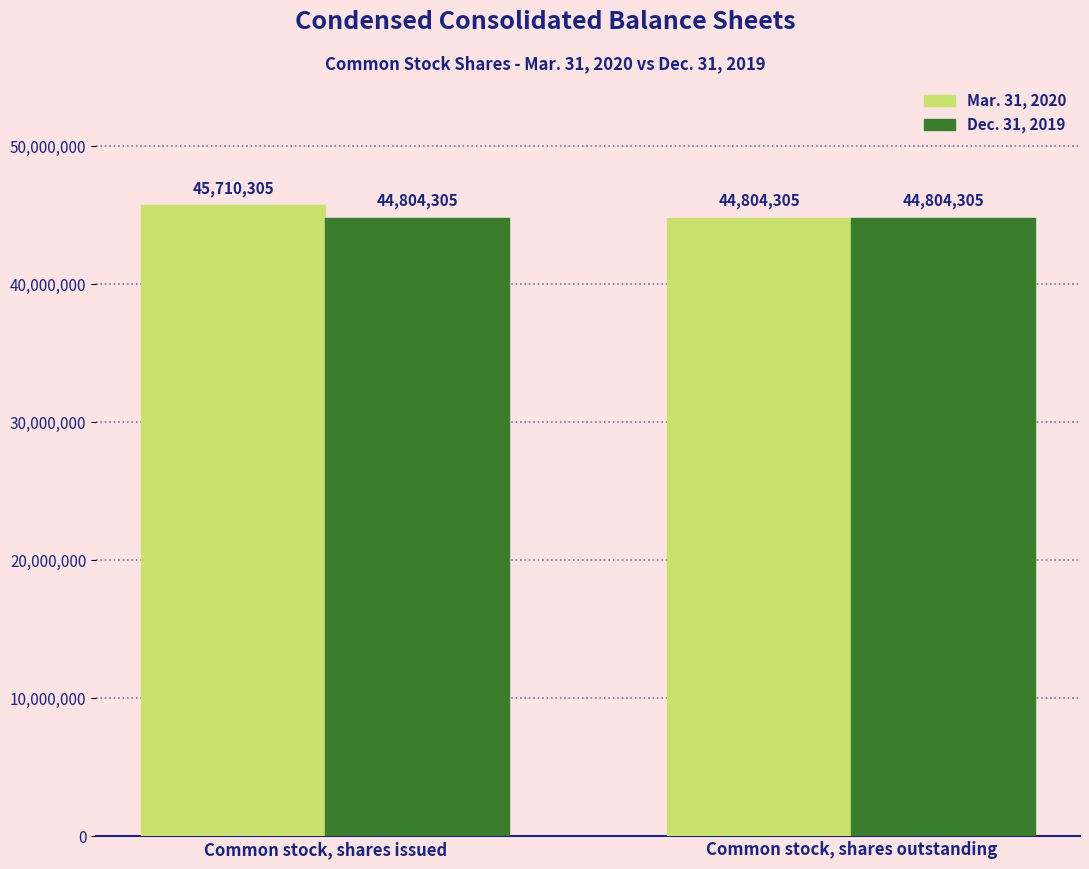

Reading right to left, list all the values displayed in this chart.

Mar. 31, 2020: Common stock, shares outstanding=44804305	Common stock, shares issued=45710305
Dec. 31, 2019: Common stock, shares outstanding=44804305	Common stock, shares issued=44804305